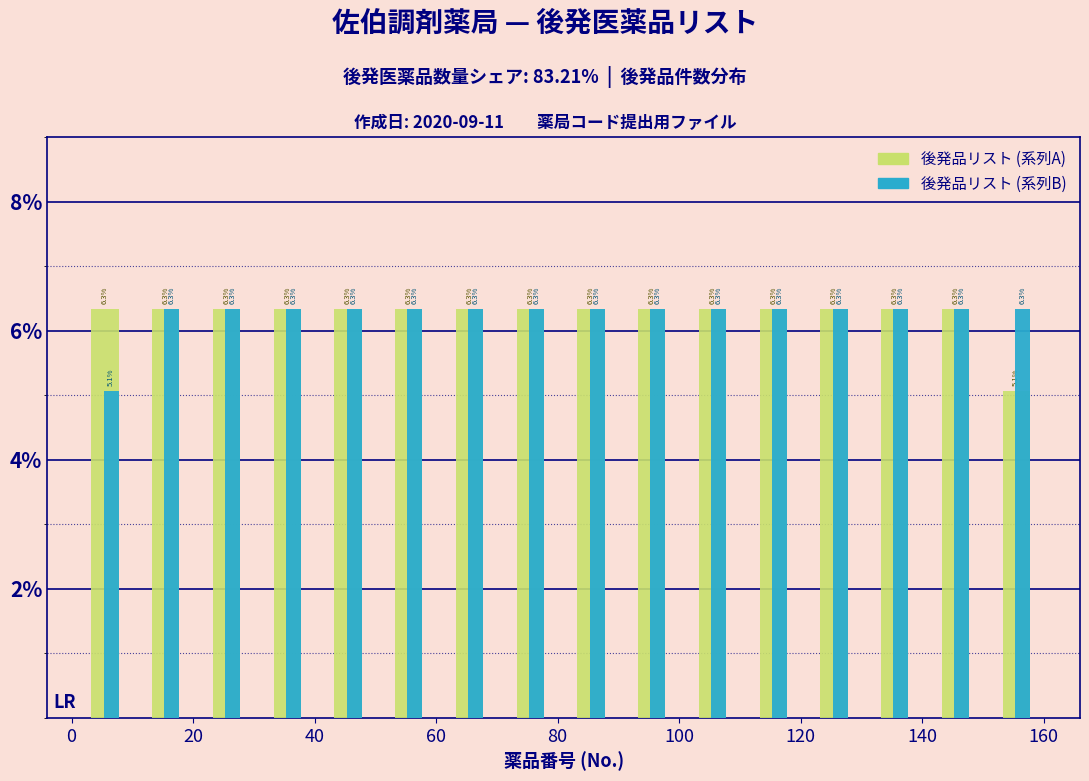

Reading left to right, list every range on the x-axis with the height of the bar of each series over it. The bar edges are not printed on the chart, so give them approximately, as read against the axis.

1 to 11: 後発品リスト (系列A)=6.3	後発品リスト (系列B)=5.1
11 to 21: 後発品リスト (系列A)=6.3	後発品リスト (系列B)=6.3
21 to 31: 後発品リスト (系列A)=6.3	後発品リスト (系列B)=6.3
31 to 41: 後発品リスト (系列A)=6.3	後発品リスト (系列B)=6.3
41 to 51: 後発品リスト (系列A)=6.3	後発品リスト (系列B)=6.3
51 to 61: 後発品リスト (系列A)=6.3	後発品リスト (系列B)=6.3
61 to 71: 後発品リスト (系列A)=6.3	後発品リスト (系列B)=6.3
71 to 81: 後発品リスト (系列A)=6.3	後発品リスト (系列B)=6.3
81 to 91: 後発品リスト (系列A)=6.3	後発品リスト (系列B)=6.3
91 to 101: 後発品リスト (系列A)=6.3	後発品リスト (系列B)=6.3
101 to 111: 後発品リスト (系列A)=6.3	後発品リスト (系列B)=6.3
111 to 121: 後発品リスト (系列A)=6.3	後発品リスト (系列B)=6.3
121 to 131: 後発品リスト (系列A)=6.3	後発品リスト (系列B)=6.3
131 to 141: 後発品リスト (系列A)=6.3	後発品リスト (系列B)=6.3
141 to 151: 後発品リスト (系列A)=6.3	後発品リスト (系列B)=6.3
151 to 161: 後発品リスト (系列A)=5.1	後発品リスト (系列B)=6.3